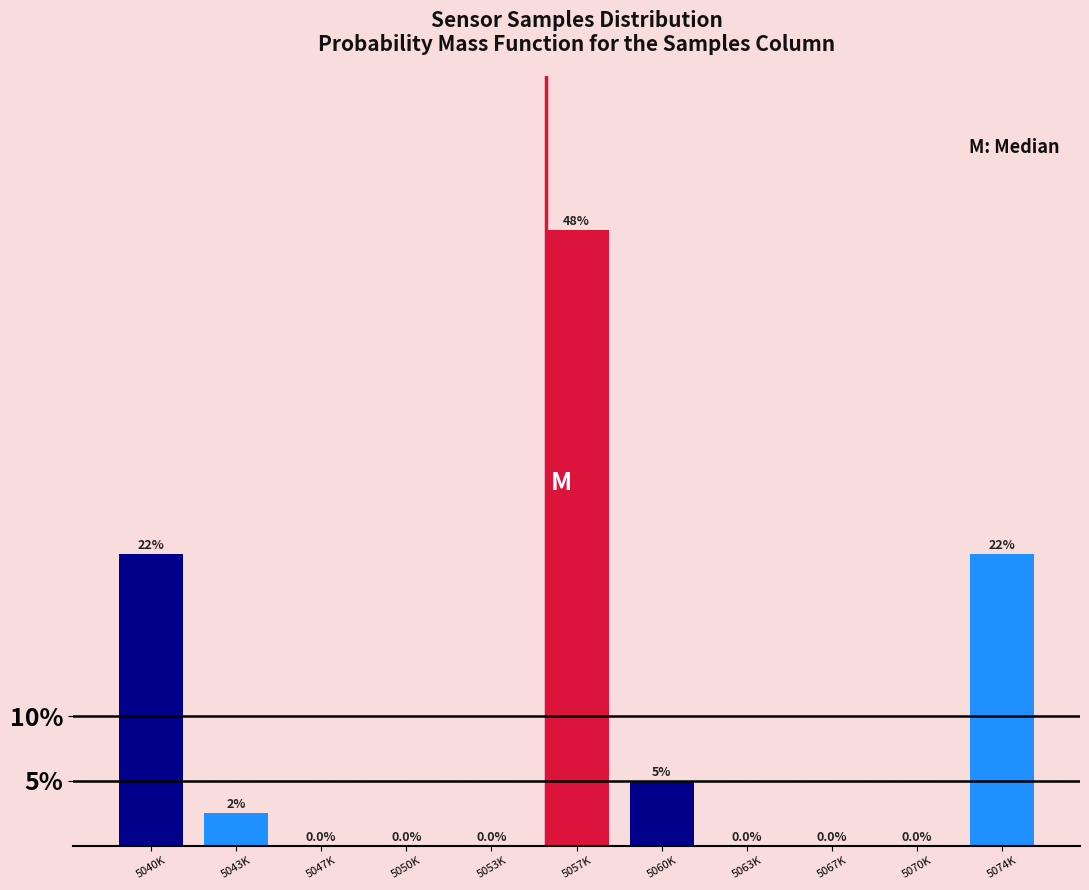

Reading left to right, list all the values displayed in this chart.

5040K=22.5	5043K=2.5	5047K=0.0	5050K=0.0	5053K=0.0	5057K=47.5	5060K=5.0	5063K=0.0	5067K=0.0	5070K=0.0	5074K=22.5